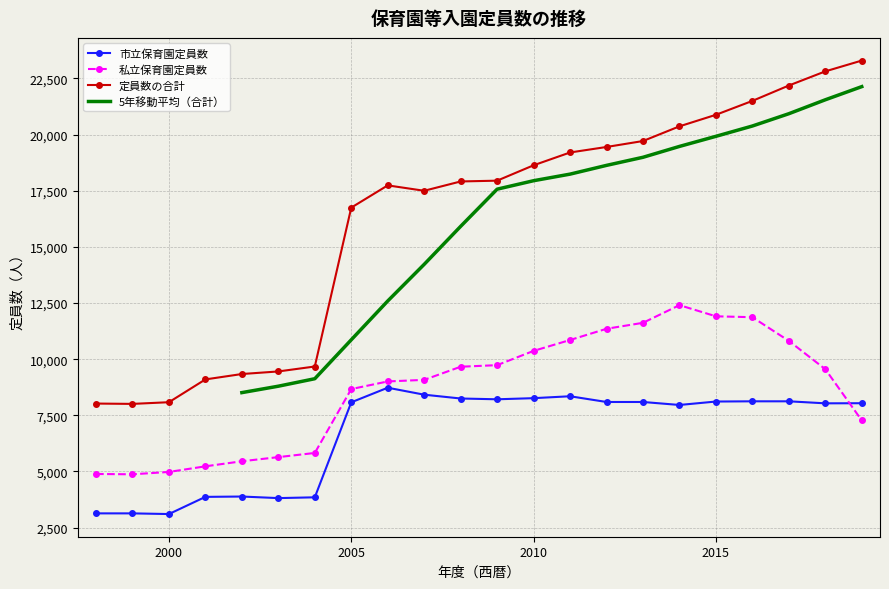

Which category has the highest value in the 市立保育園定員数 series?

2006